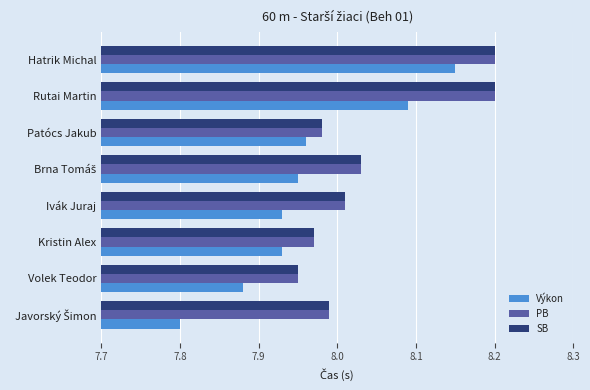

Between Volek Teodor and Patócs Jakub, which series saw the biggest shift?

Výkon